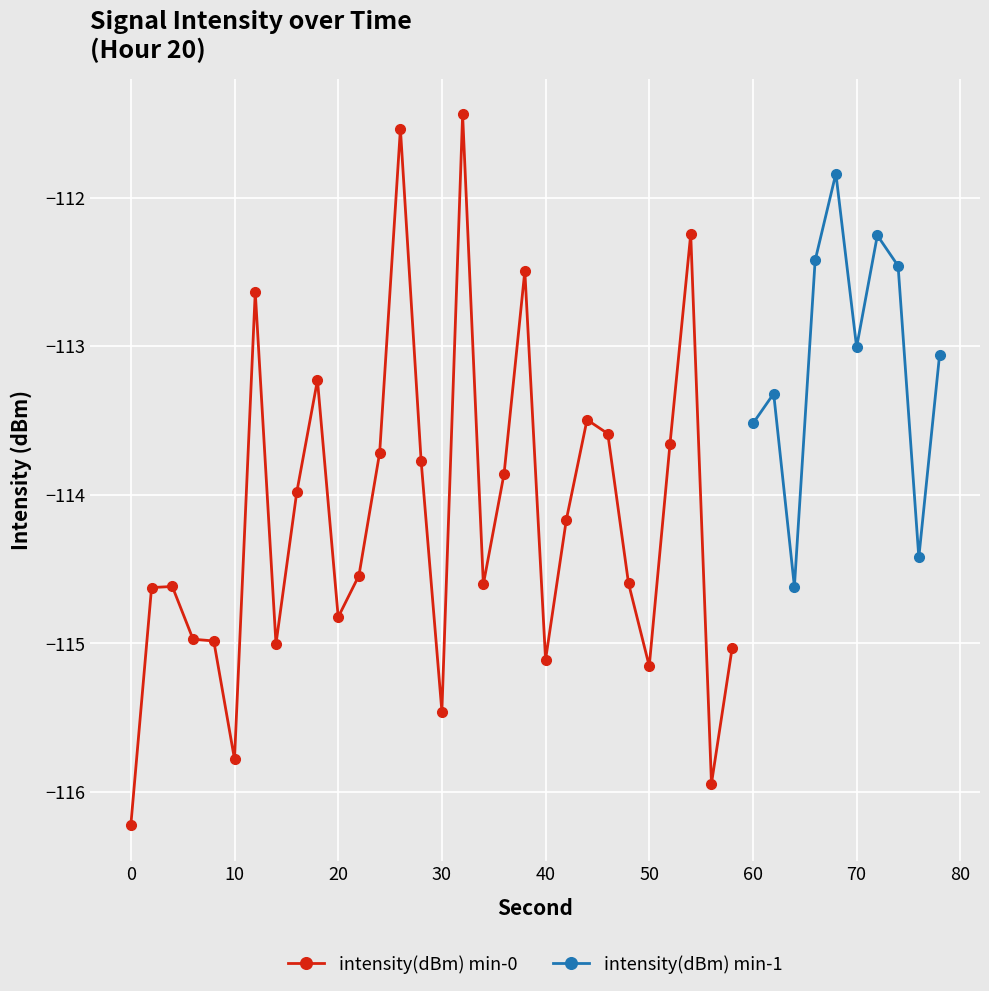

True or false: the data shows -115.9 at 56.

True